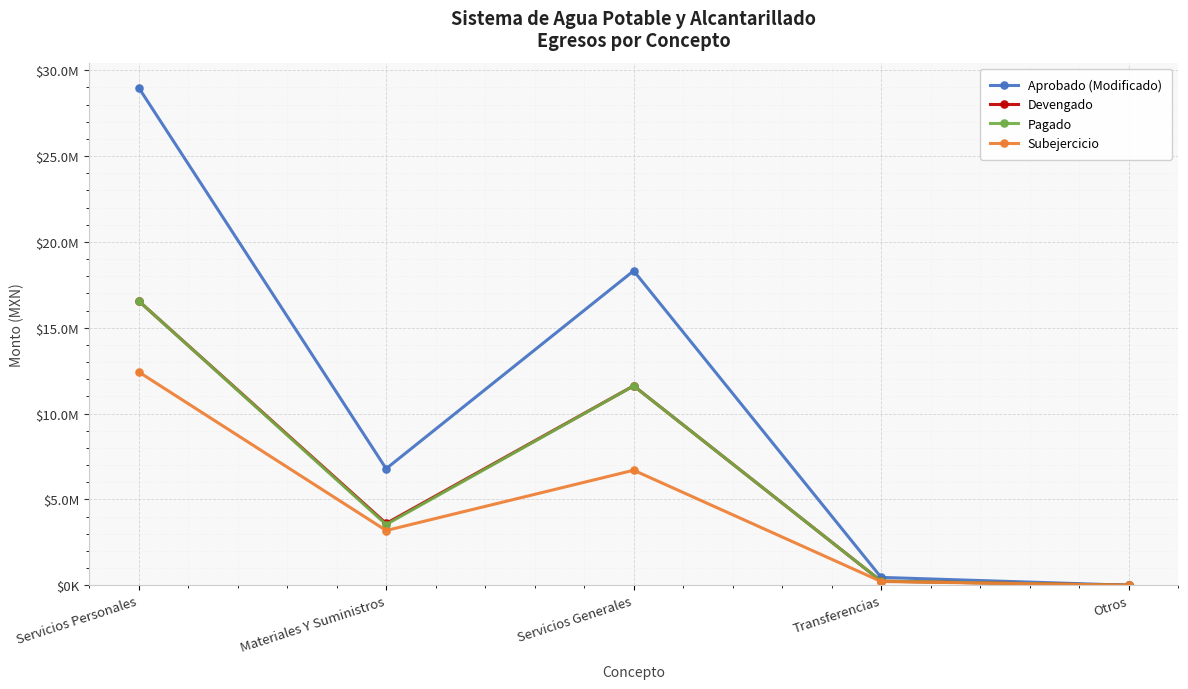

What is the label of the 3rd point from the left?

Servicios Generales